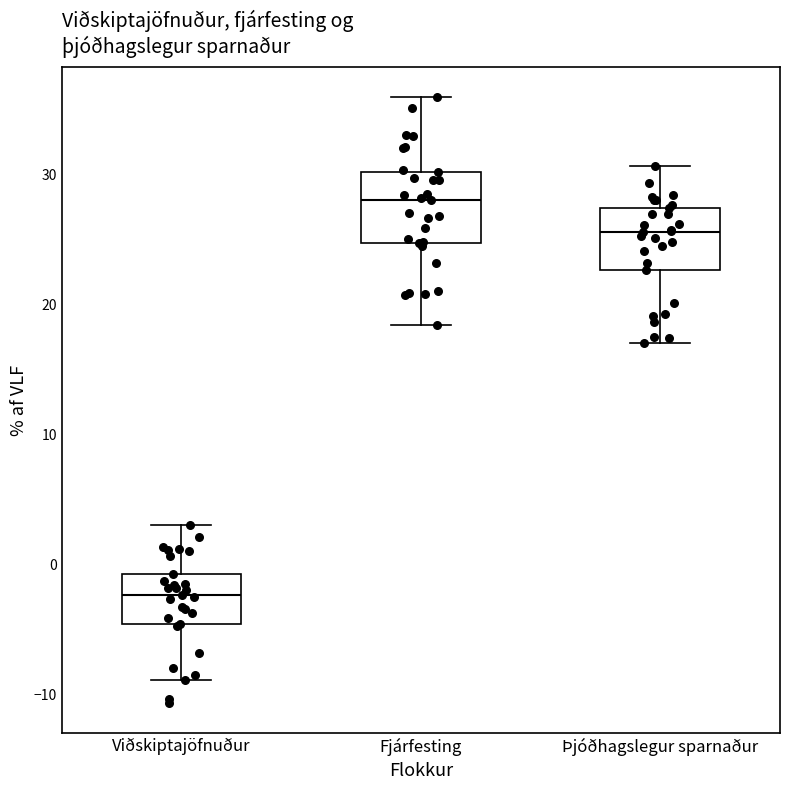

Which box has the lowest median line?

Viðskiptajöfnuður